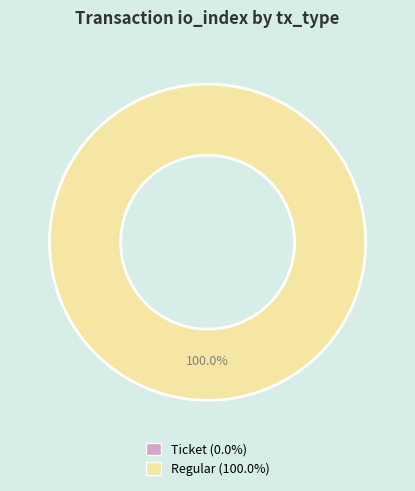

To the nearest percent, what is the difference between the largest and smallest slice percentages?

100%